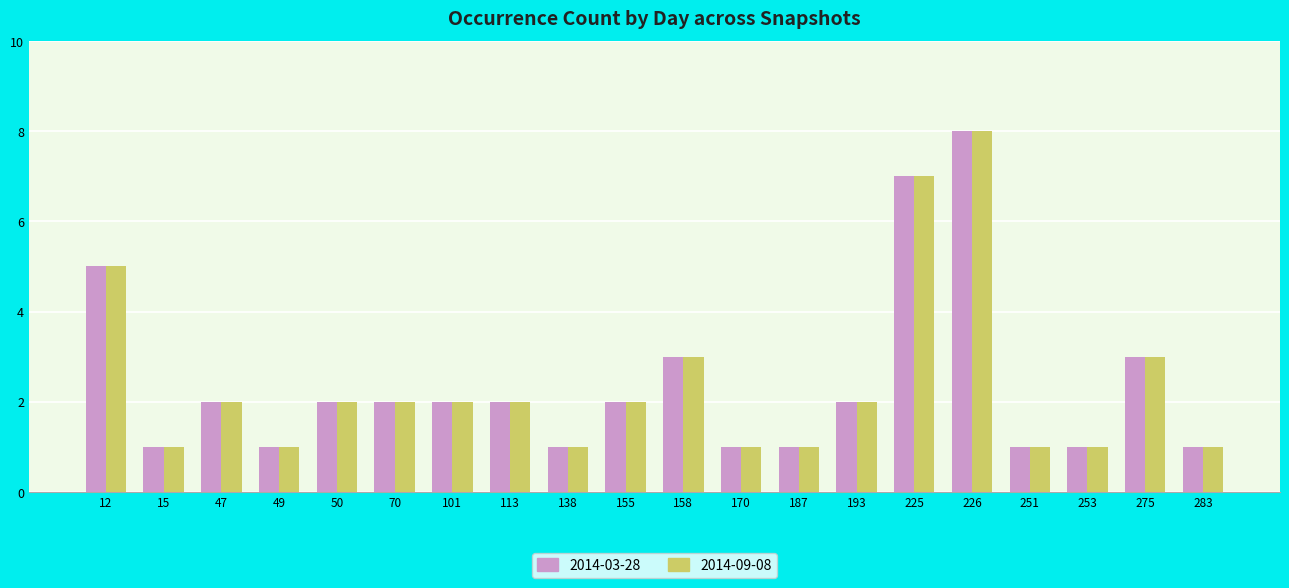

What is the sum of all 2014-03-28 values?

48